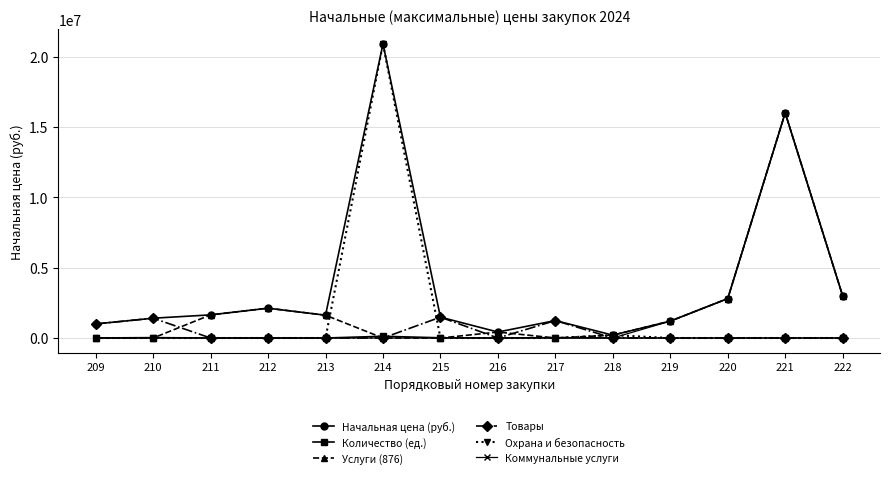

True or false: Услуги (876) has more than 1 points higher than both neighbors.

True